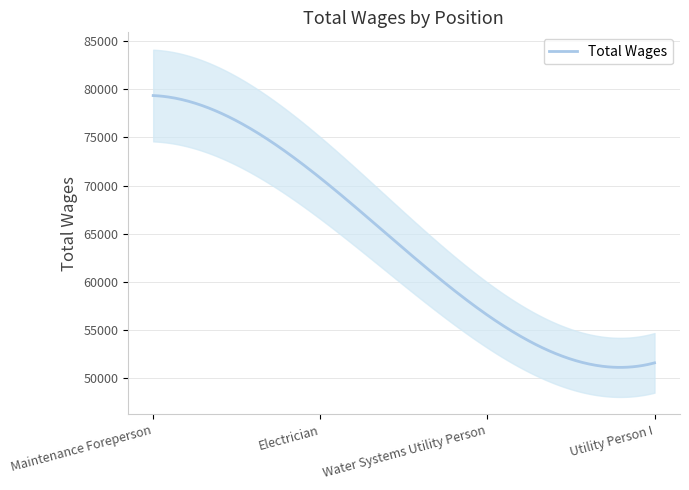

What is the smallest value displayed?

51604